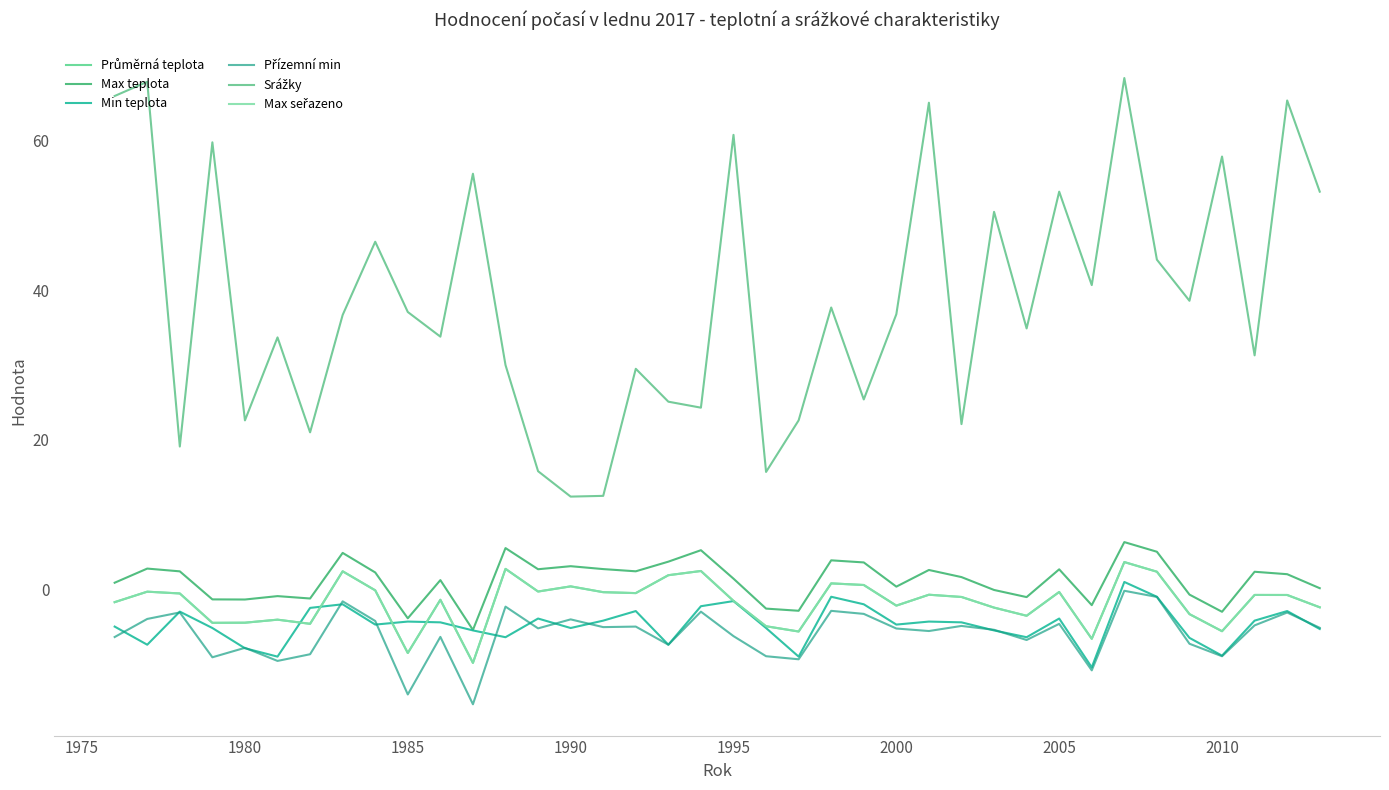

Does the chart display data point markers on the line(s)?

No